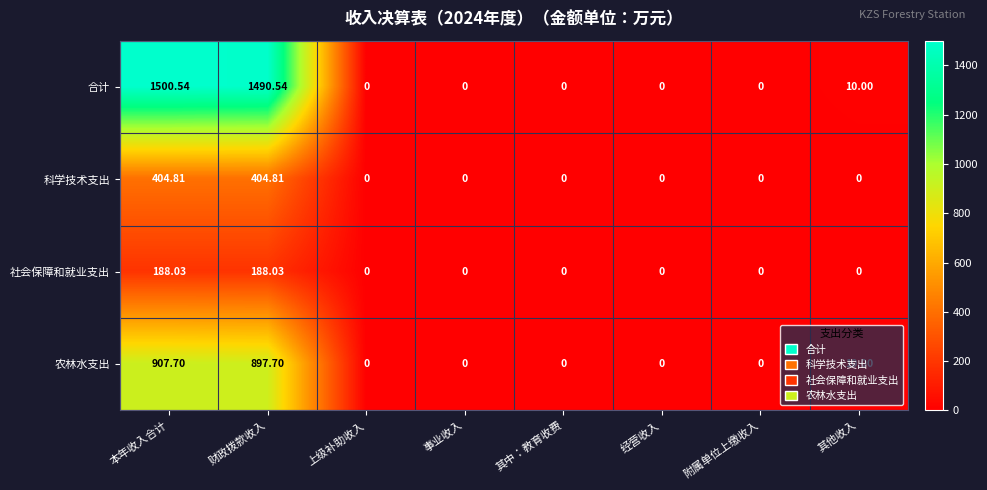

At how many categories does at least one series exceed 1401?

2